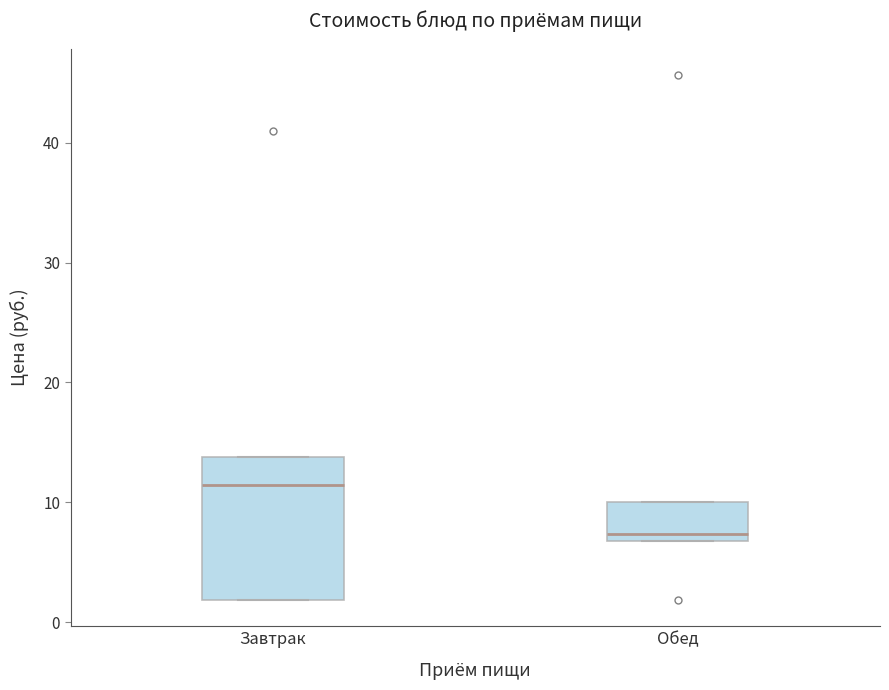

Where is the lower edge of the box for Завтрак on the y-axis? The values are not printed on the chart, so give them approximately, as read against the axis.

2